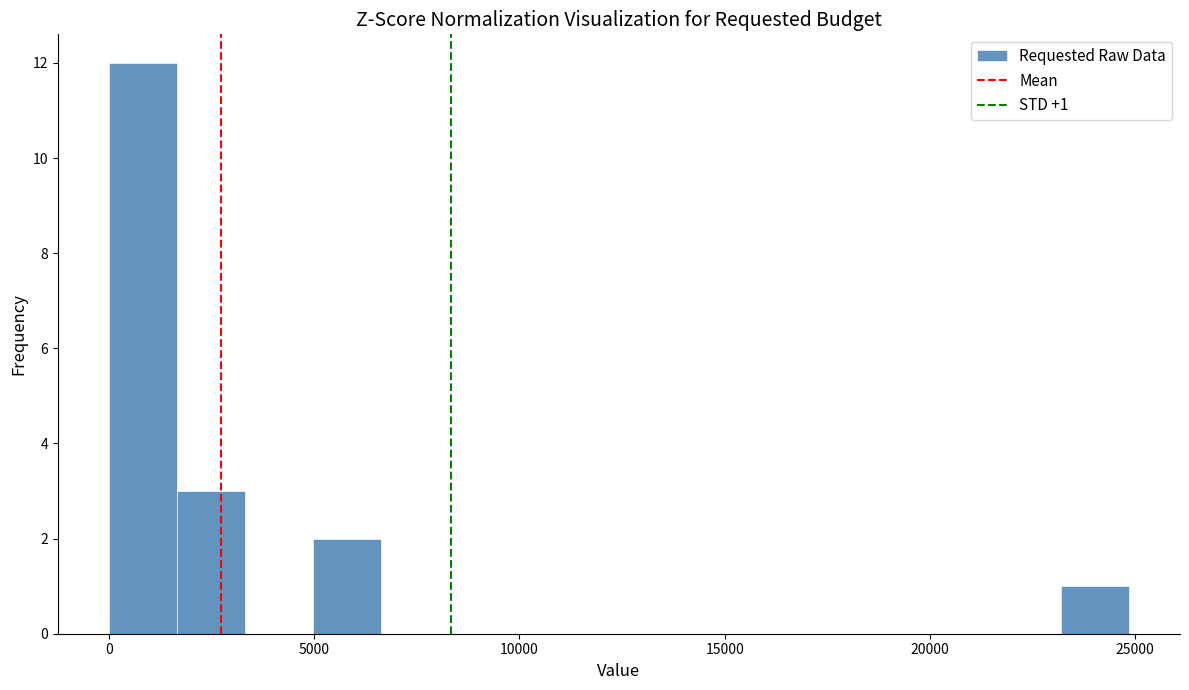

Read against the x-axis, roughly where is the centre of the tallest bar?

1000